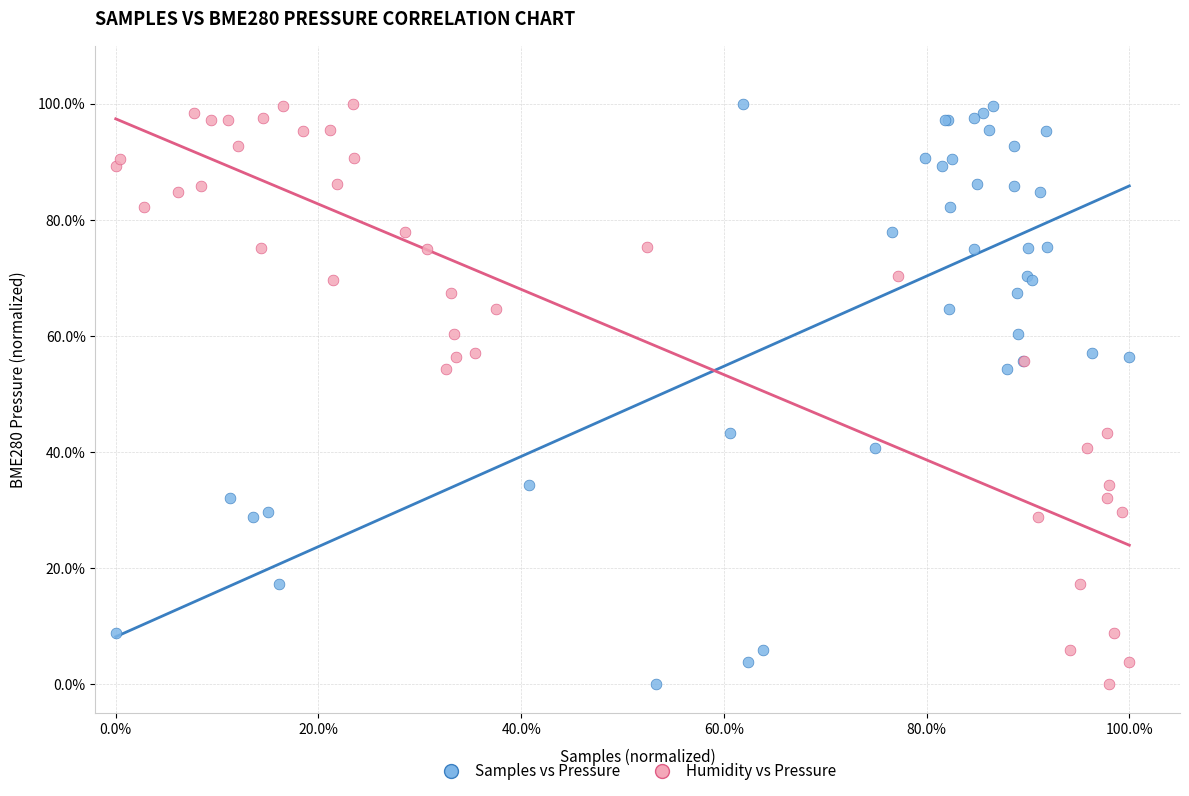

What are all the series names shown in the legend?

Samples vs Pressure, Humidity vs Pressure